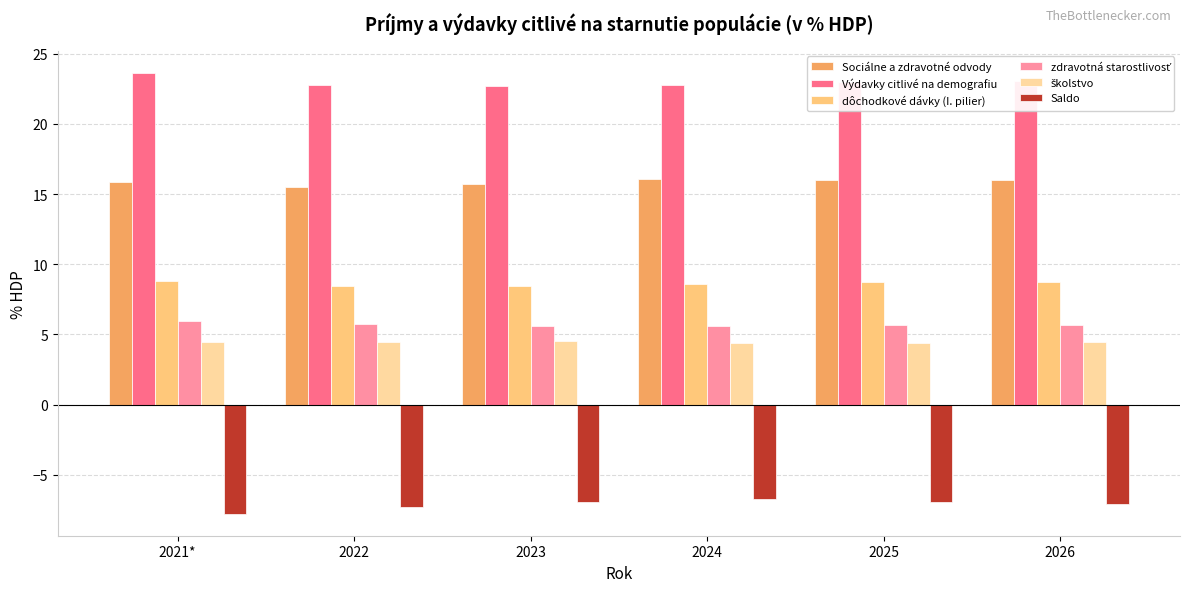

What is the spread (max minus min) of values at 2025?

29.9